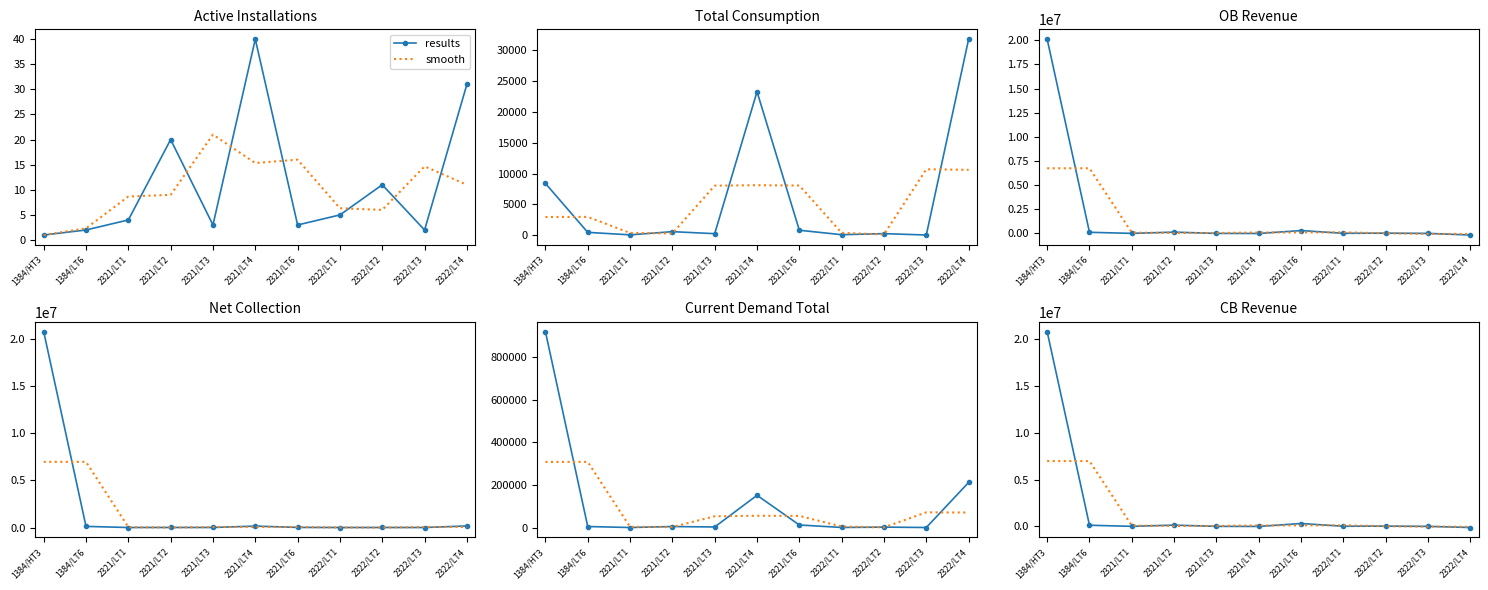

Rank the series at 2322/LT1 from lowest to highest value.

results, smooth